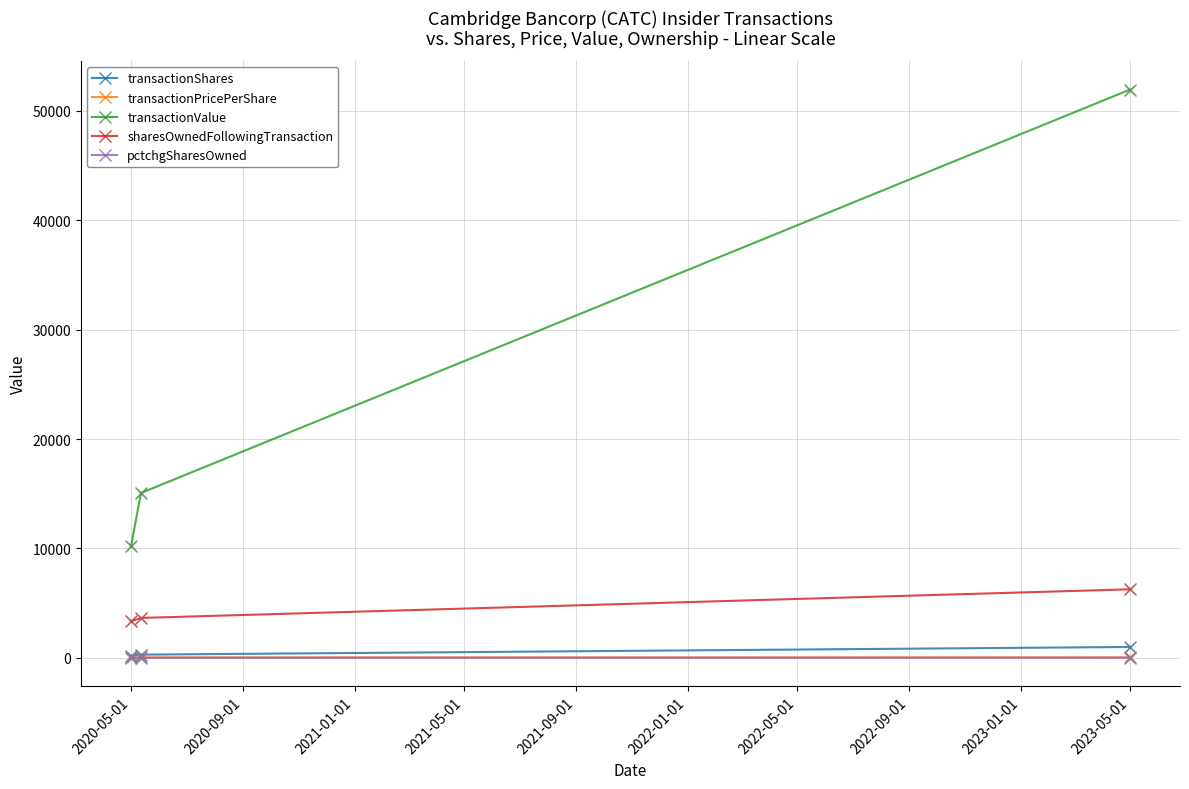

What are all the series names shown in the legend?

transactionShares, transactionPricePerShare, transactionValue, sharesOwnedFollowingTransaction, pctchgSharesOwned